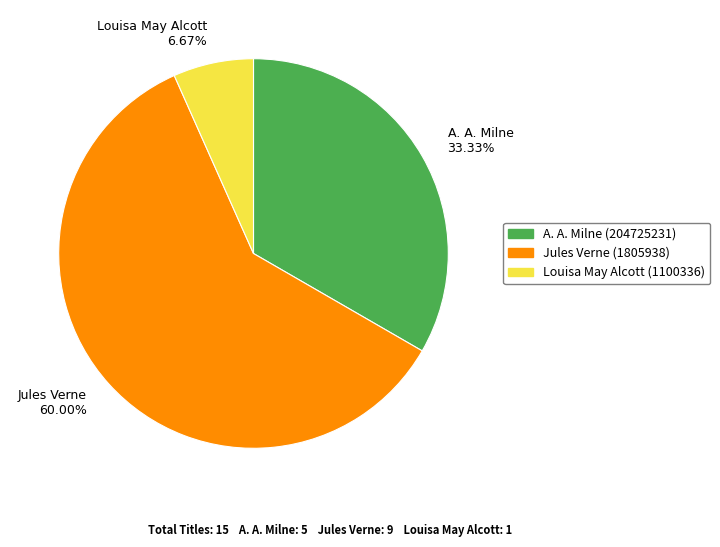

To the nearest percent, what is the difference between the largest and smallest slice percentages?

53%